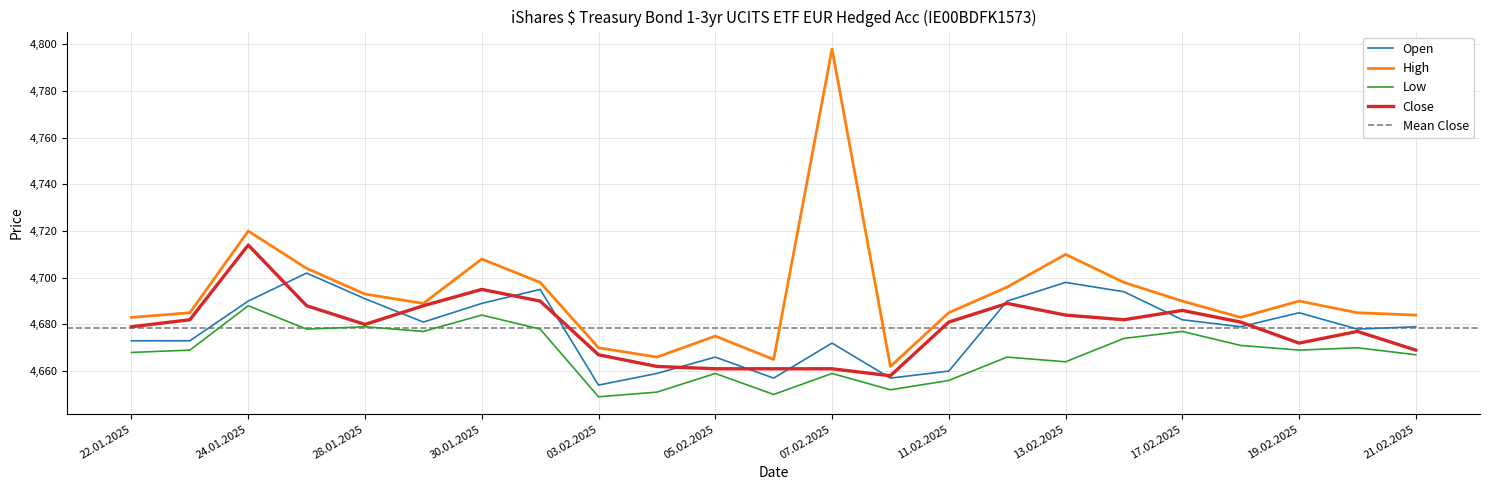

How many lines are shown in the chart?

4